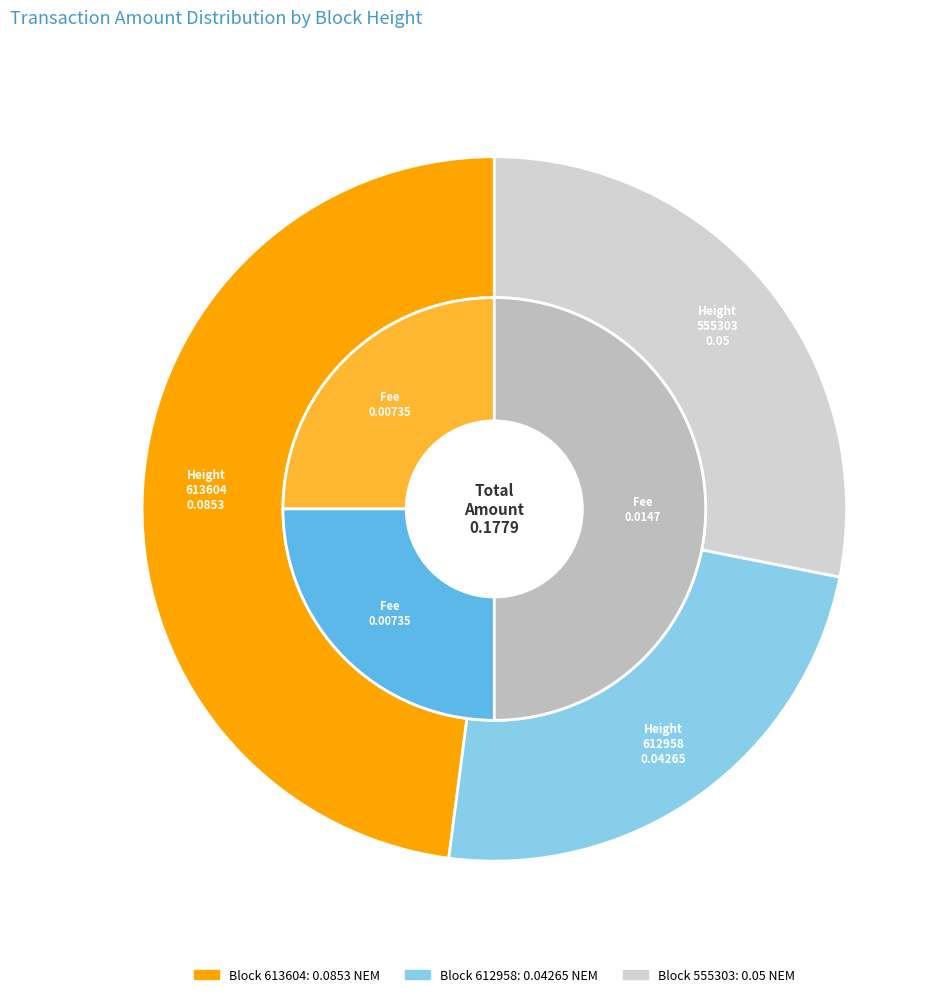

Is it true that 612958 is 14% of the pie?

False